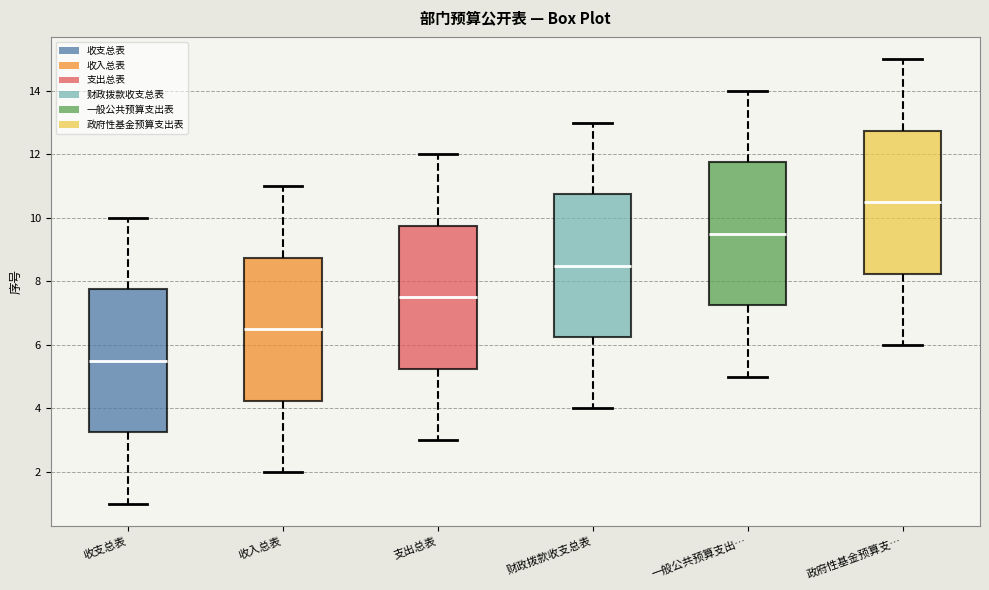

Reading left to right, read every box against the y-axis: the position of its median line, the range the box covers, and the ends of its whiskers. The values are not printed on the chart, so give them approximately, as read against the axis.

收支总表: median 5.6, box 3.2 to 7.8, whiskers 1.0 to 10.0
收入总表: median 6.6, box 4.2 to 8.8, whiskers 2.0 to 11.0
支出总表: median 7.6, box 5.2 to 9.8, whiskers 3.0 to 12.0
财政拨款收支总表: median 8.6, box 6.2 to 10.8, whiskers 4.0 to 13.0
一般公共预算支出…: median 9.6, box 7.2 to 11.8, whiskers 5.0 to 14.0
政府性基金预算支…: median 10.6, box 8.2 to 12.8, whiskers 6.0 to 15.0